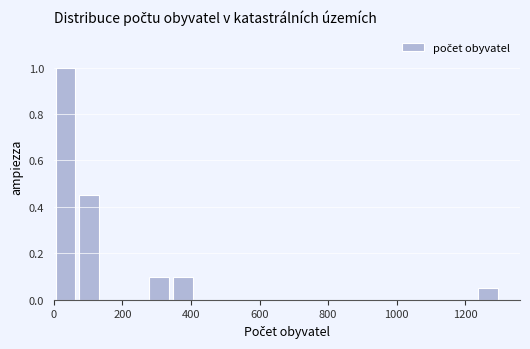

Around what value on the x-axis is the tallest bar? Give the approximate position of its centre, as read against the axis.

40